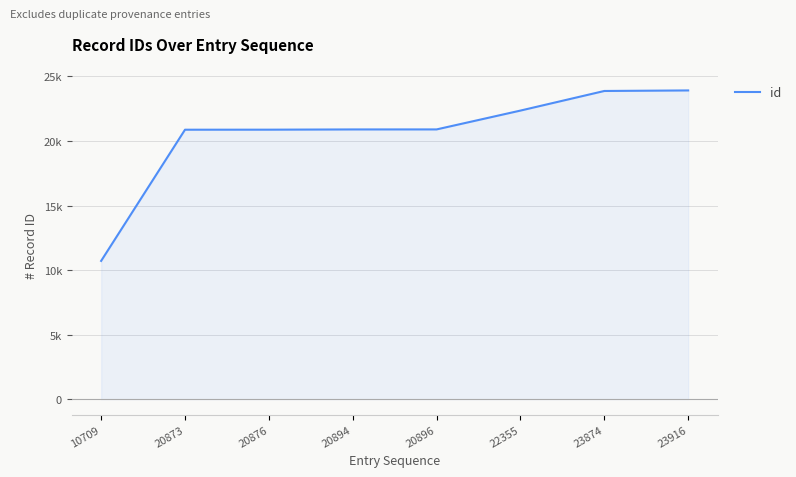

What is the value of the 6th point from the left?

22355